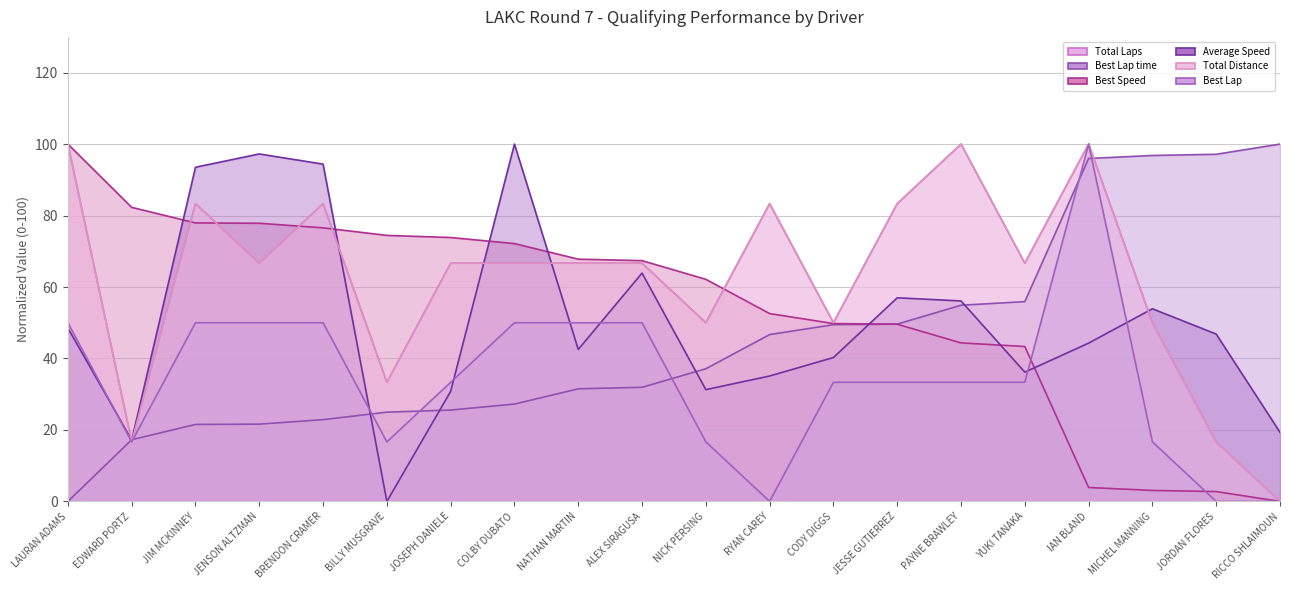

Is the value of Total Distance at LAURAN ADAMS greater than the value of Best Lap at IAN BLAND?

No